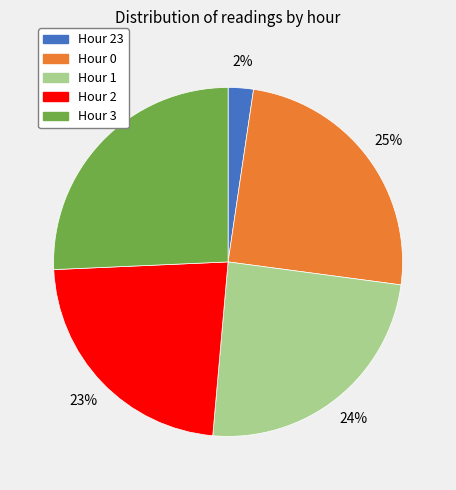

Is there any slice that represents more than half of the pie?

No